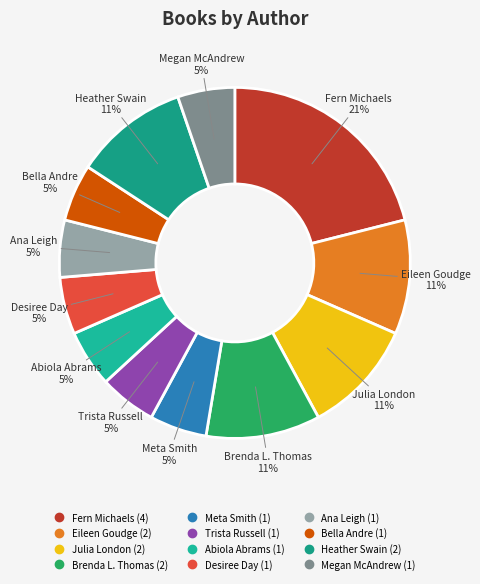

Is it true that Meta Smith is 1% of the pie?

False